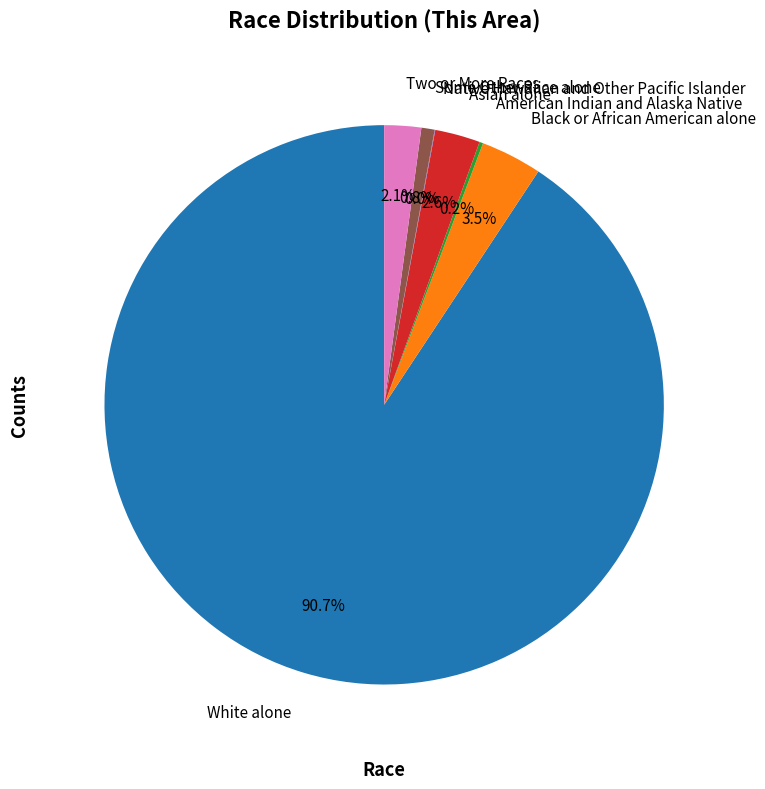

Which category accounts for the majority?

White alone